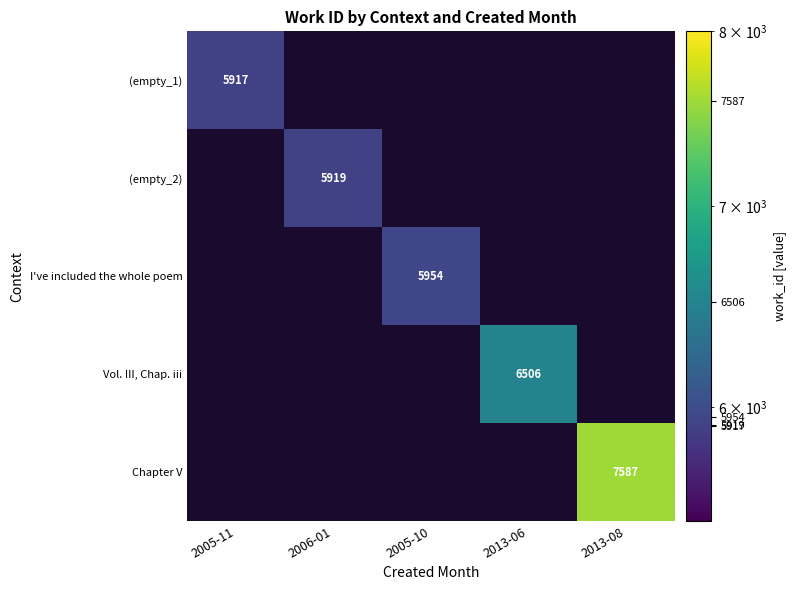

What is the maximum value shown in the chart?

7587.0